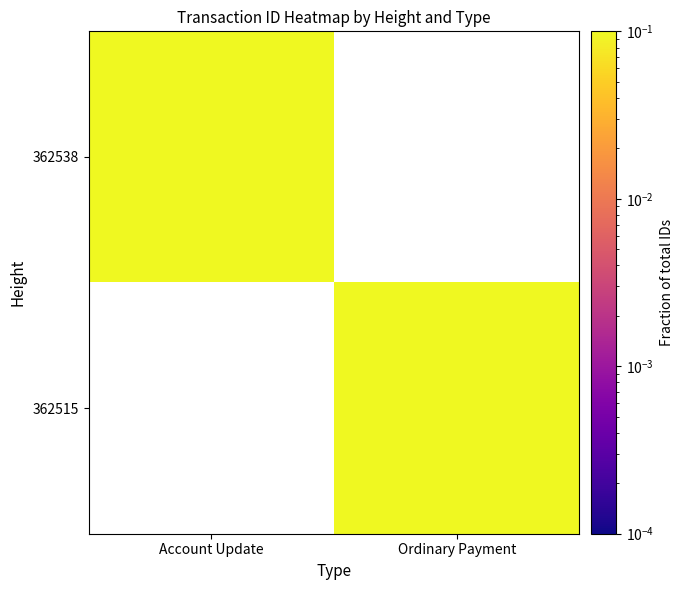

The 362515 series shows 0.4 at Ordinary Payment. True or false?

False